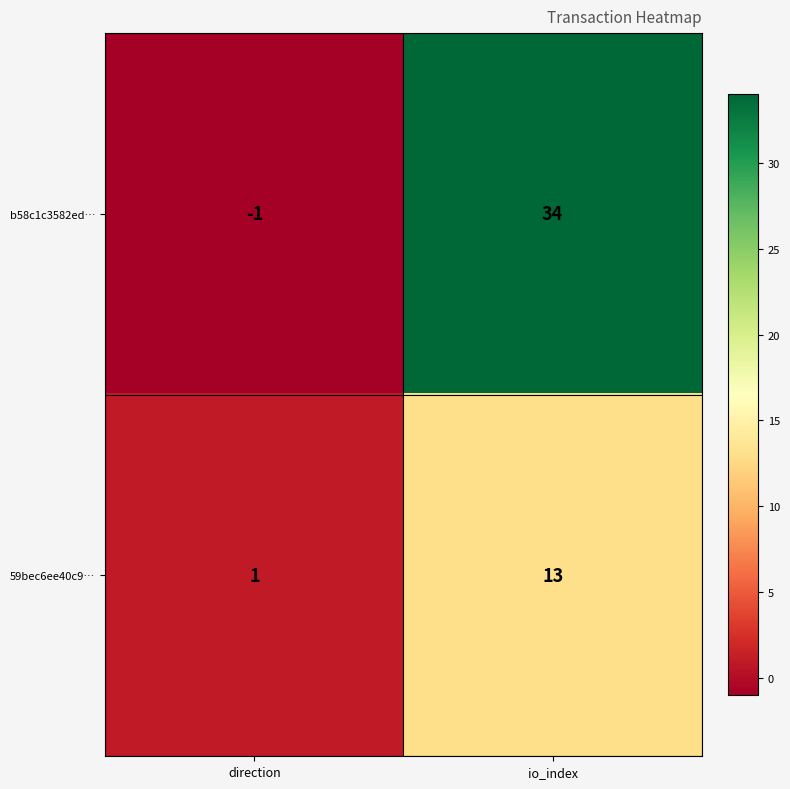

List the series in order of their overall mean, highest first.

b58c1c3582ed…, 59bec6ee40c9…